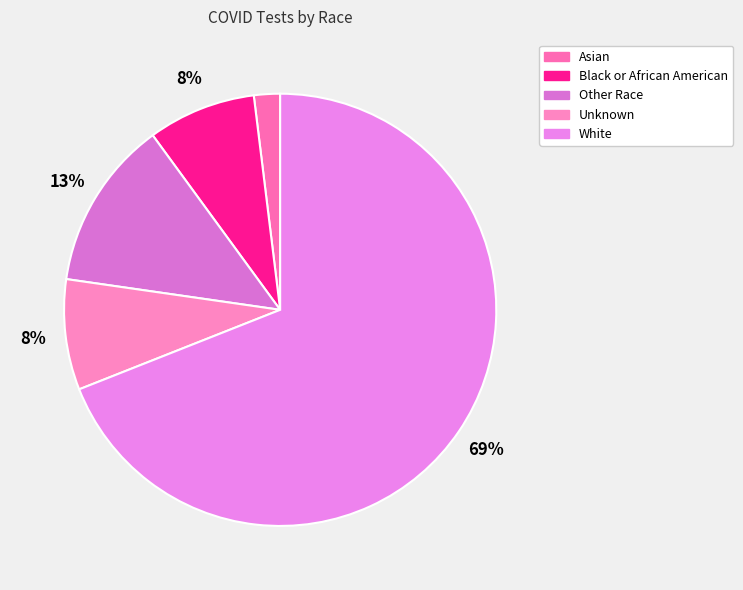

Is there a majority slice in this chart?

Yes